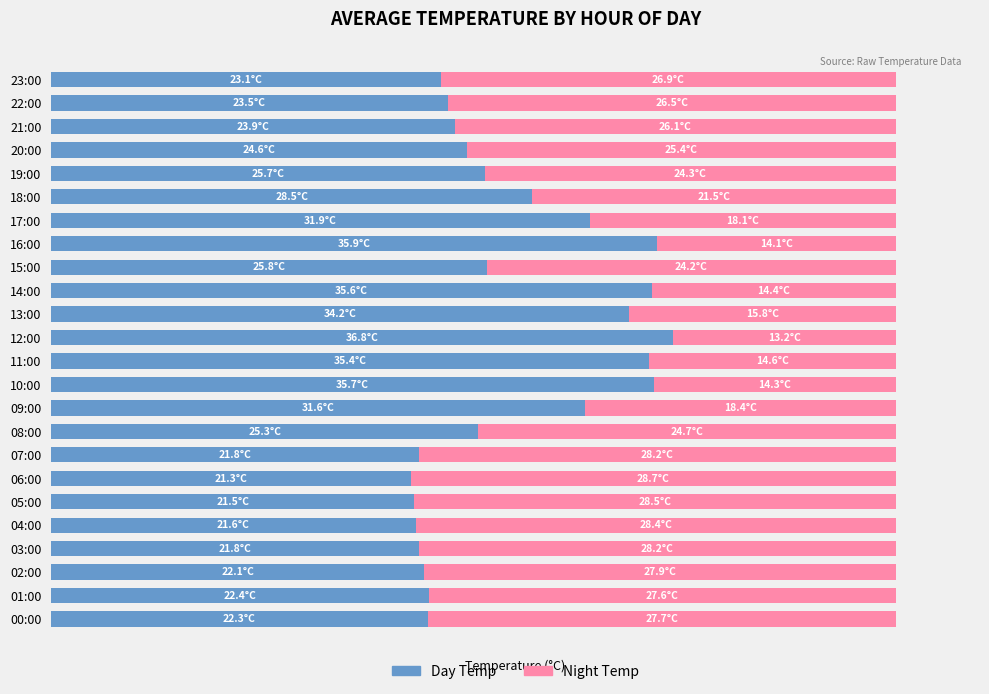

What are all the series names shown in the legend?

Day Temp, Night Temp